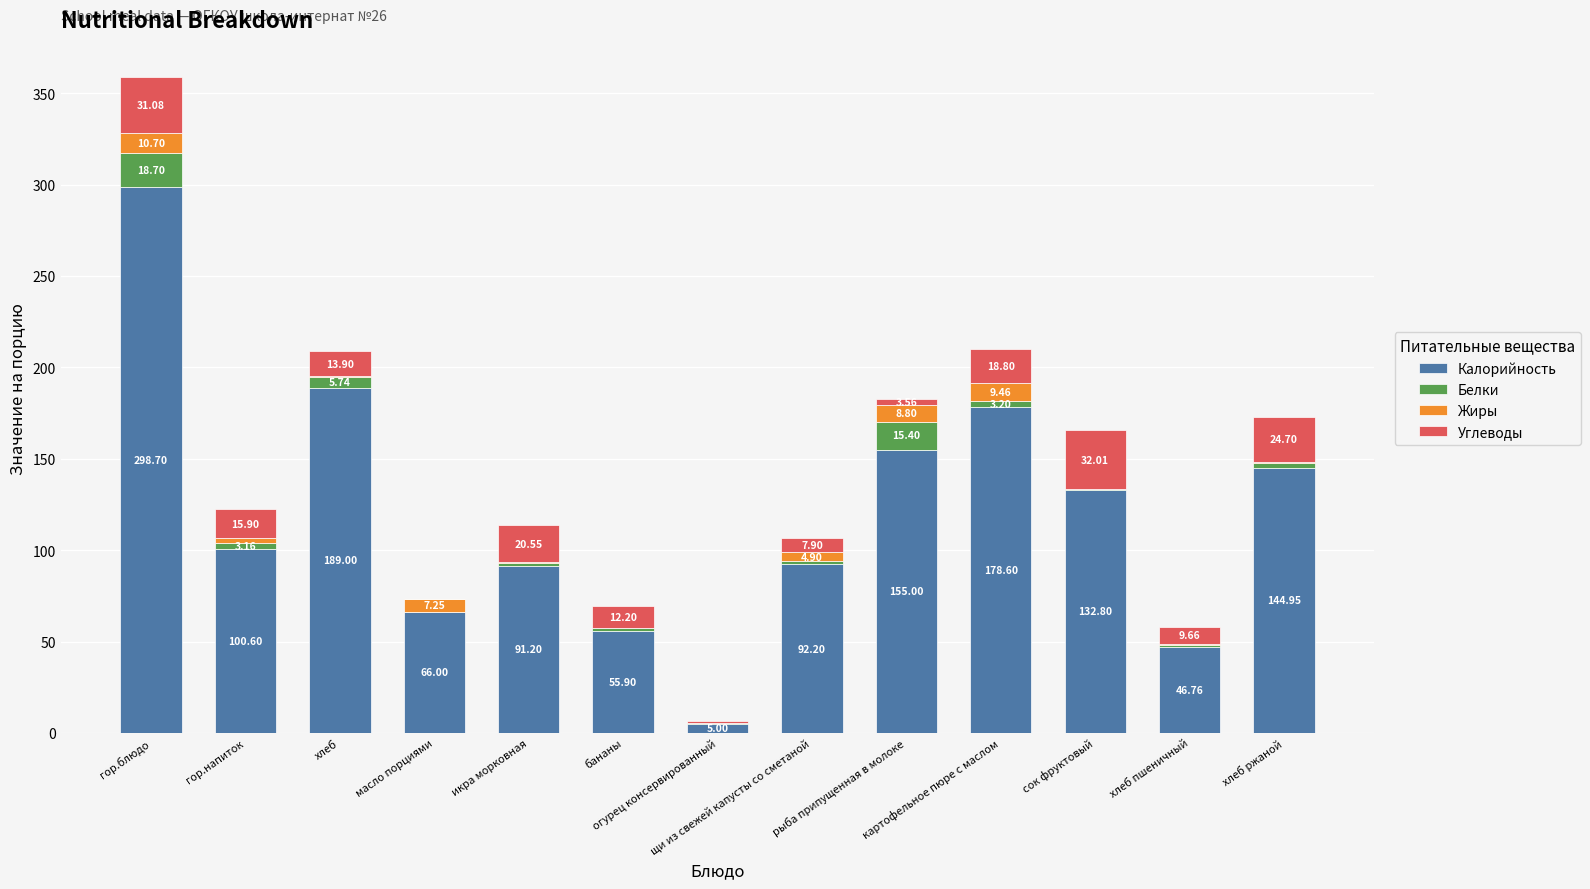

What is the total value across all series at икра морковная?

113.9